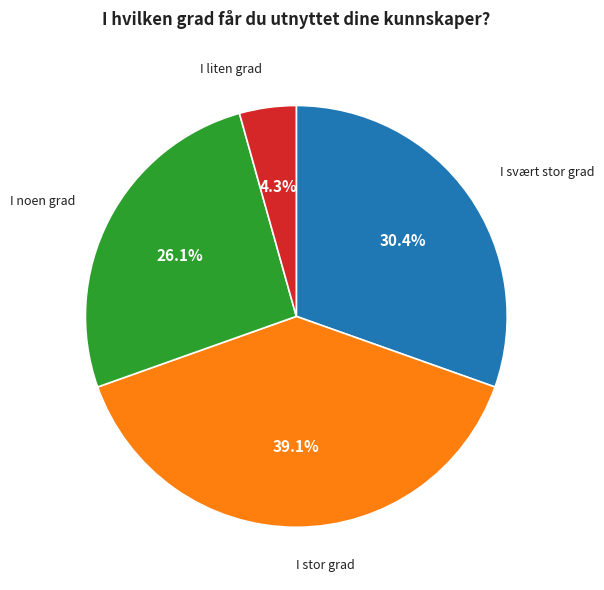

What is the ratio of the value at I liten grad to the value at I stor grad?

0.1